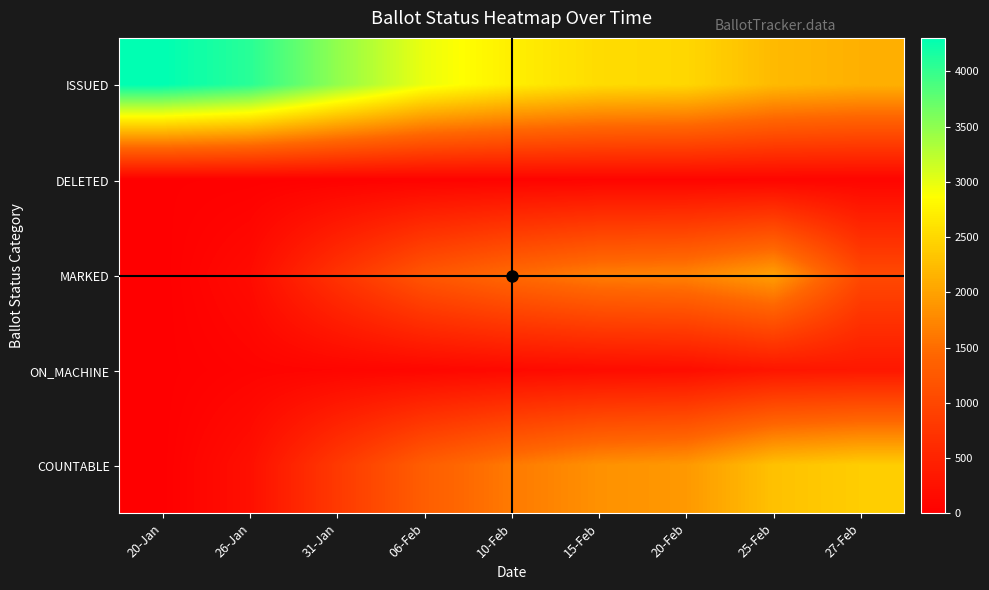

Rank the series by their maximum value, from lowest to highest.

DELETED, ON_MACHINE, MARKED, COUNTABLE, ISSUED